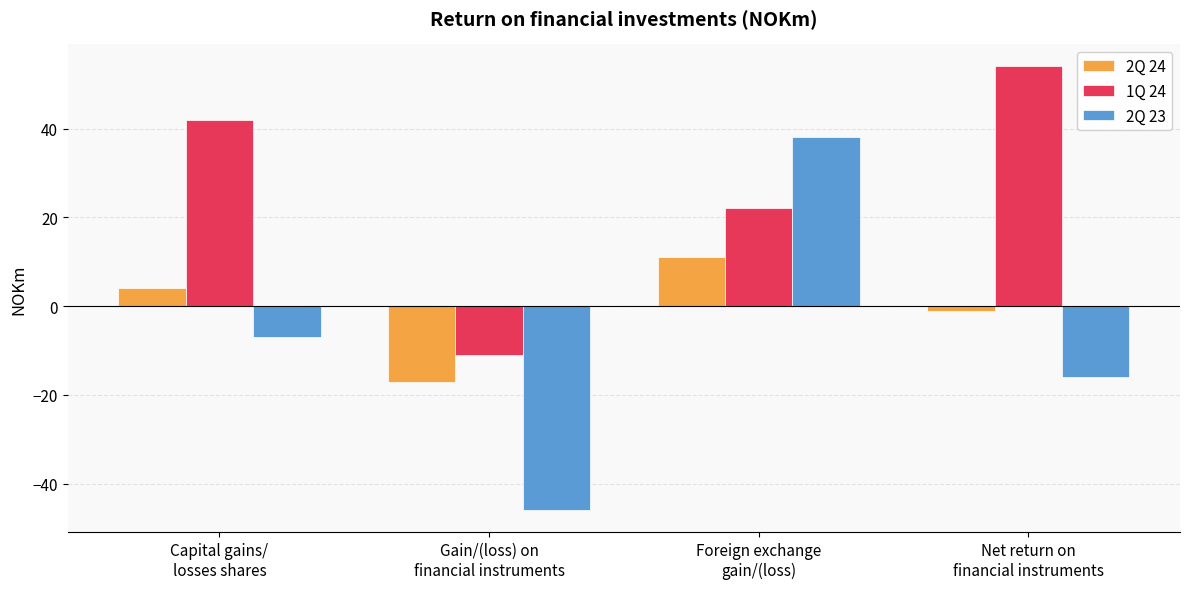

At which category is the sum across all series the highest?

Foreign exchange
gain/(loss)